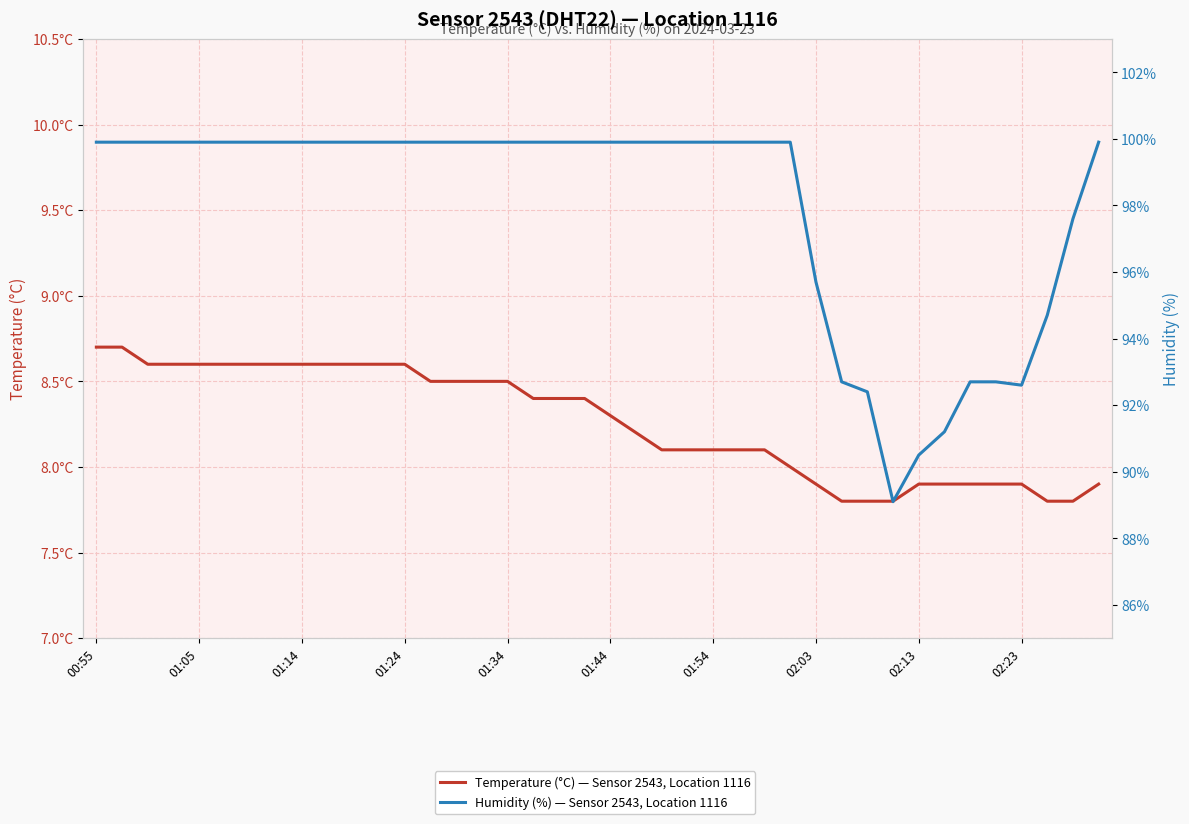

Reading left to right, transcribe all the data shown in this chart.

Temperature (°C) — Sensor 2543, Location 1116: 8.7	8.7	8.6	8.6	8.6	8.6	8.6	8.6	8.6	8.6	8.6	8.6	8.6	8.5	8.5	8.5	8.5	8.4	8.4	8.4	8.3	8.2	8.1	8.1	8.1	8.1	8.1	8.0	7.9	7.8	7.8	7.8	7.9	7.9	7.9	7.9	7.9	7.8	7.8	7.9
Humidity (%) — Sensor 2543, Location 1116: 99.9	99.9	99.9	99.9	99.9	99.9	99.9	99.9	99.9	99.9	99.9	99.9	99.9	99.9	99.9	99.9	99.9	99.9	99.9	99.9	99.9	99.9	99.9	99.9	99.9	99.9	99.9	99.9	95.7	92.7	92.4	89.1	90.5	91.2	92.7	92.7	92.6	94.7	97.6	99.9